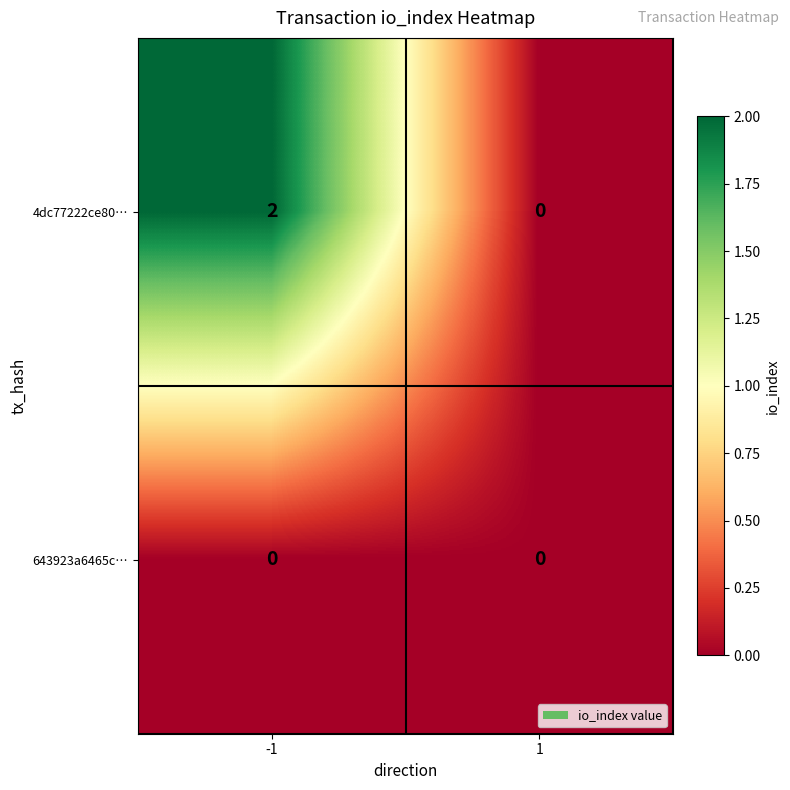

Which series has the largest total across all categories?

4dc77222ce80…